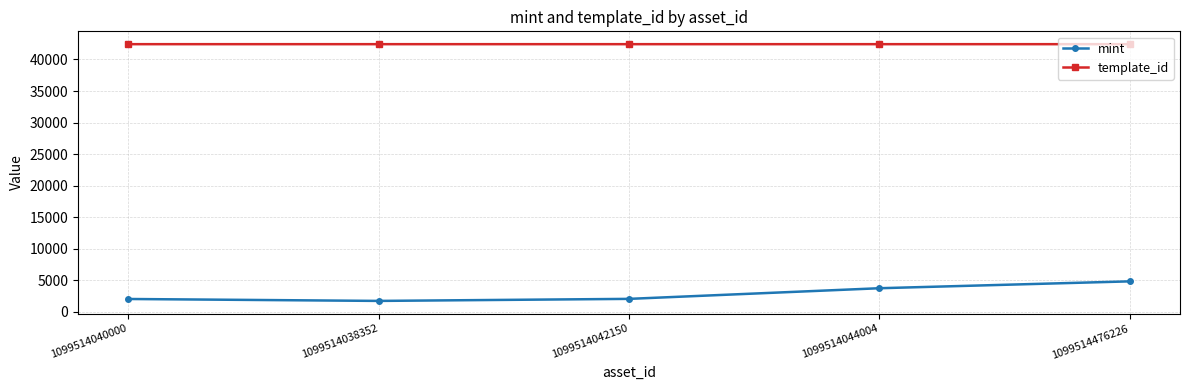

Rank the series by their average value, from highest to lowest.

template_id, mint